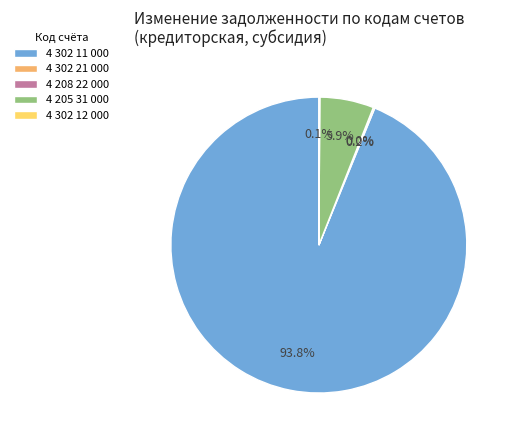

Does 4 302 11 000 represent more than half of the total?

Yes